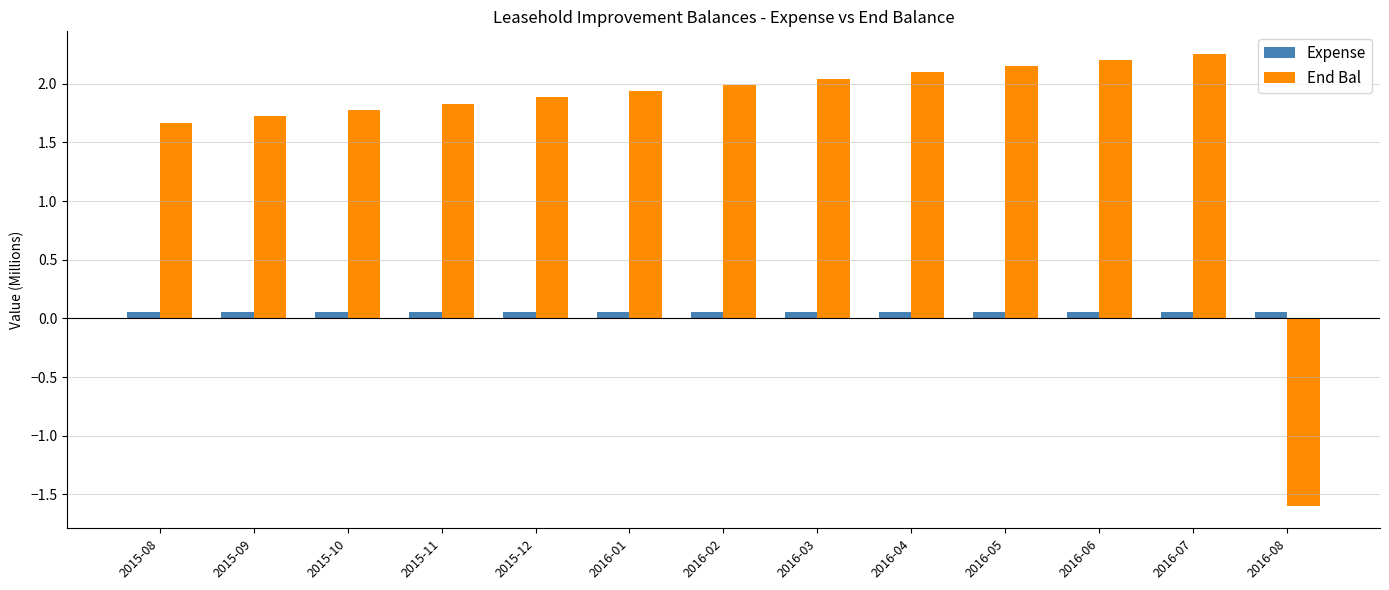

At which label does End Bal reach its minimum?

2016-08